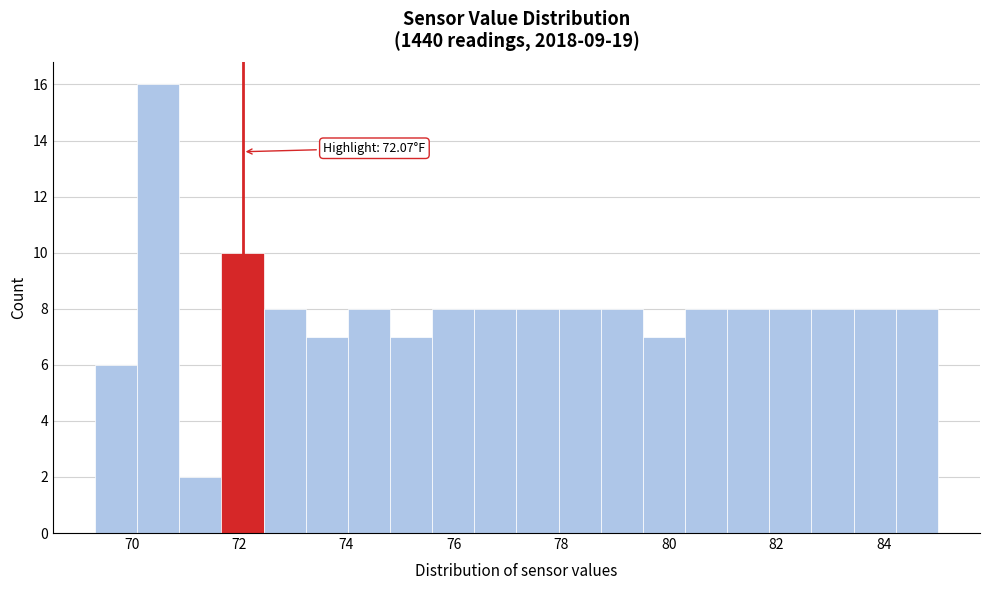

Around what value on the x-axis is the tallest bar? Give the approximate position of its centre, as read against the axis.

70.4